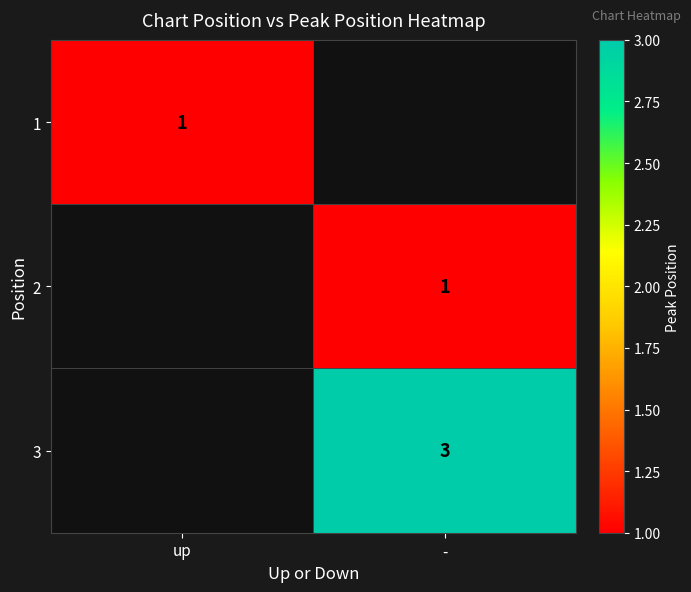

The value of 3 at - is 5. True or false?

False